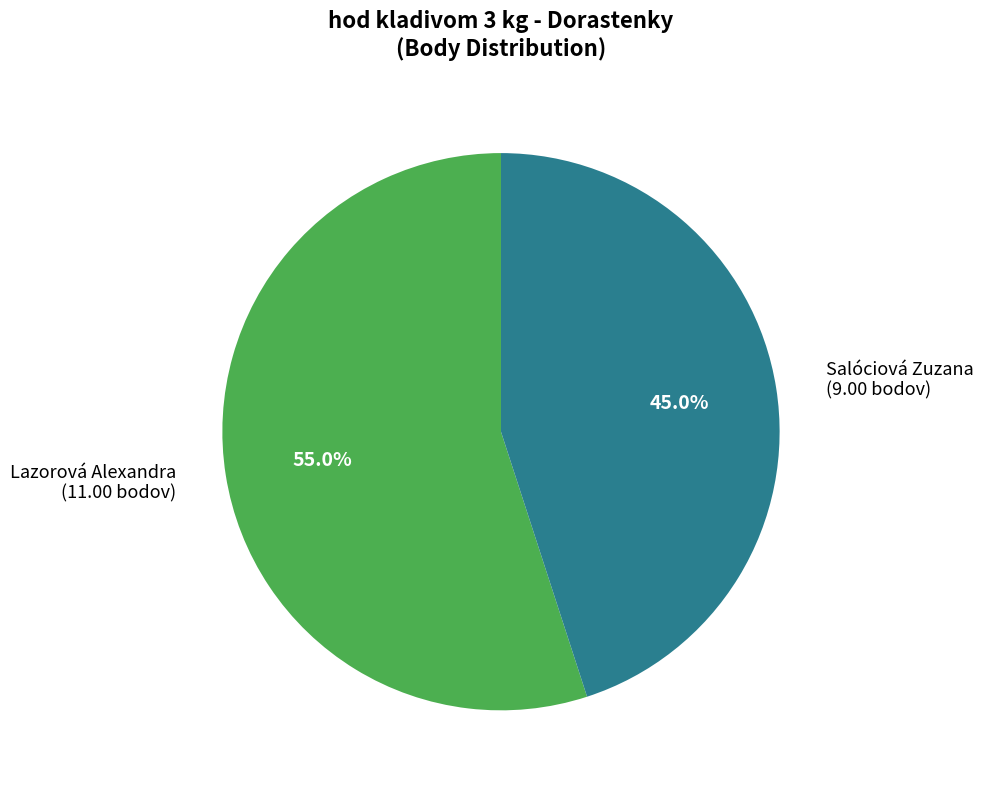

How many segments does this pie chart have?

2